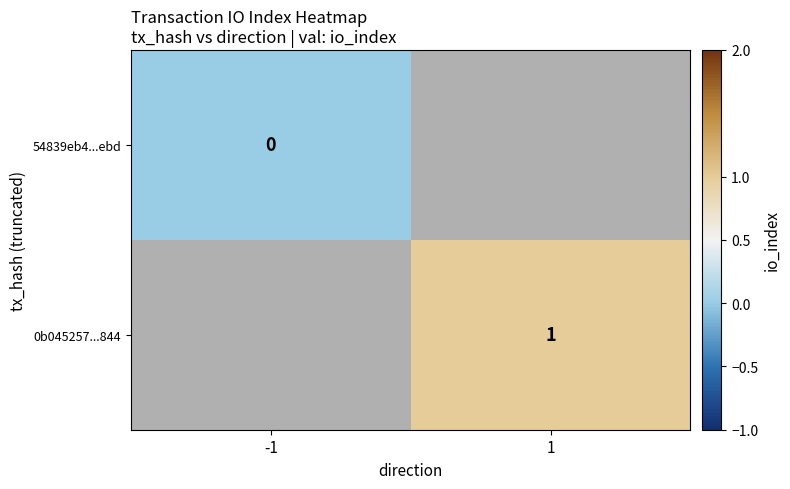

Count the number of data series in this chart.

2